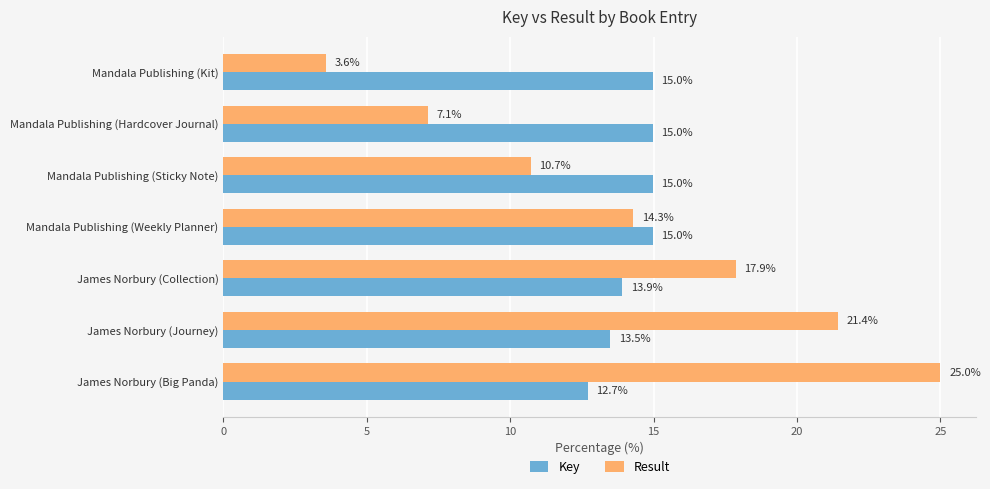

The Key series shows 5.1 at James Norbury (Collection). True or false?

False